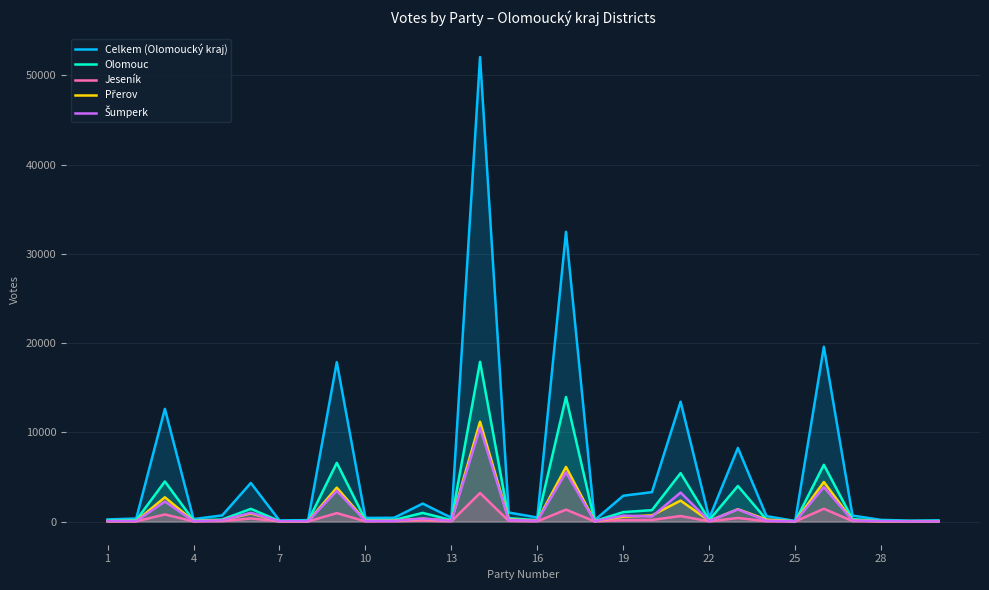

What is the maximum value shown in the chart?

52059